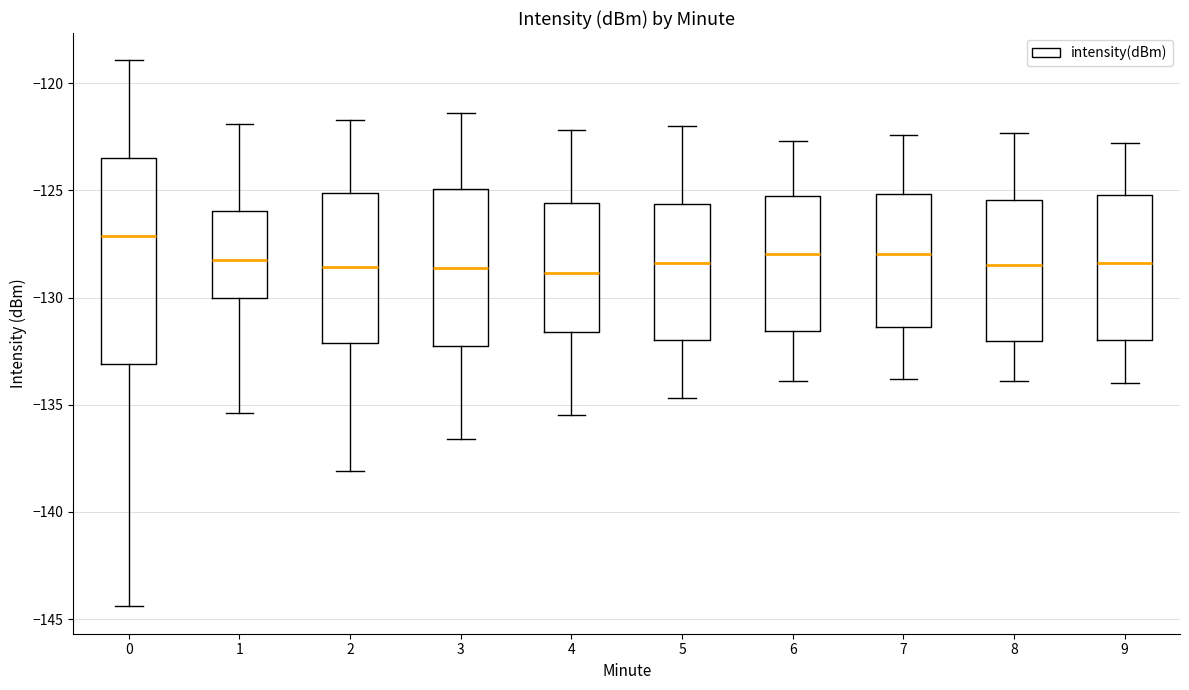

Reading left to right, transcribe this box plot: for each box, give where its median line is, the range the box spans, and where its two whiskers end, as read against the y-axis. The values are not printed on the chart, so give them approximately, as read against the axis.

0: median -127.0, box -133.0 to -123.5, whiskers -144.5 to -119.0
1: median -128.0, box -130.0 to -126.0, whiskers -135.5 to -122.0
2: median -128.5, box -132.0 to -125.0, whiskers -138.0 to -121.5
3: median -128.5, box -132.5 to -125.0, whiskers -136.5 to -121.5
4: median -129.0, box -131.5 to -125.5, whiskers -135.5 to -122.0
5: median -128.5, box -132.0 to -125.5, whiskers -134.5 to -122.0
6: median -128.0, box -131.5 to -125.5, whiskers -134.0 to -122.5
7: median -128.0, box -131.5 to -125.0, whiskers -134.0 to -122.5
8: median -128.5, box -132.0 to -125.5, whiskers -134.0 to -122.5
9: median -128.5, box -132.0 to -125.0, whiskers -134.0 to -123.0